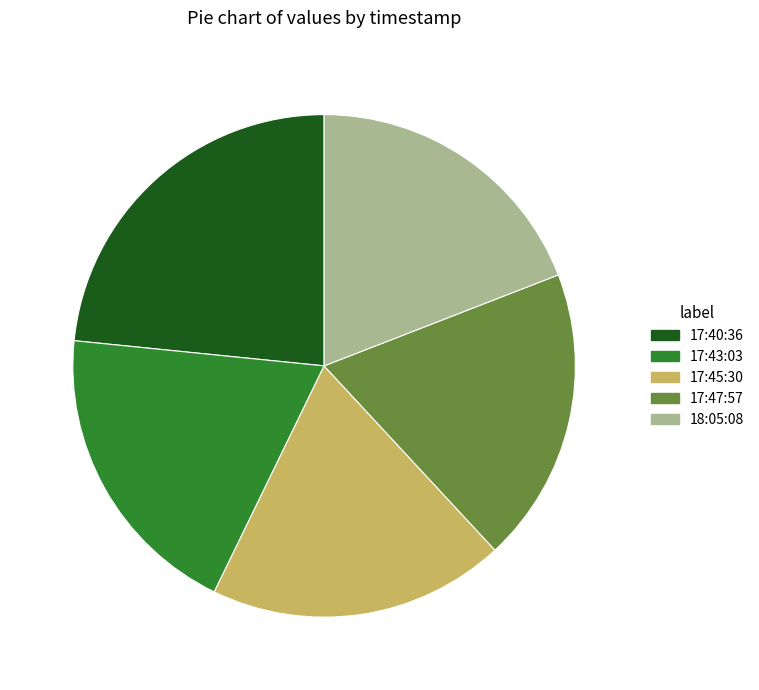

Is the sum of 17:43:03 and 17:47:57 greater than half?

No